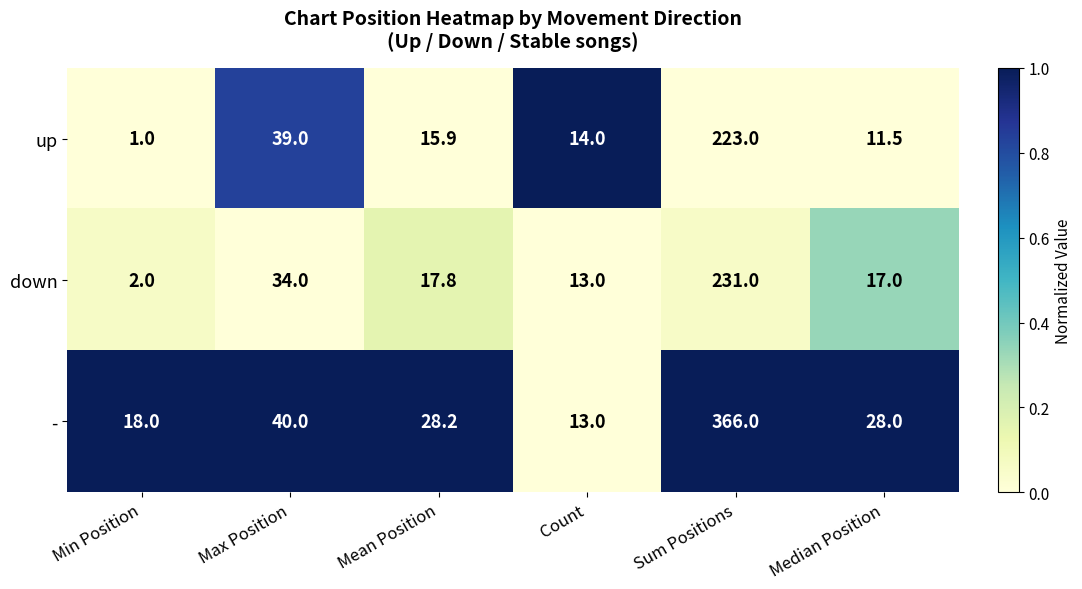

Is it true that down equals 0.9 at Min Position?

False